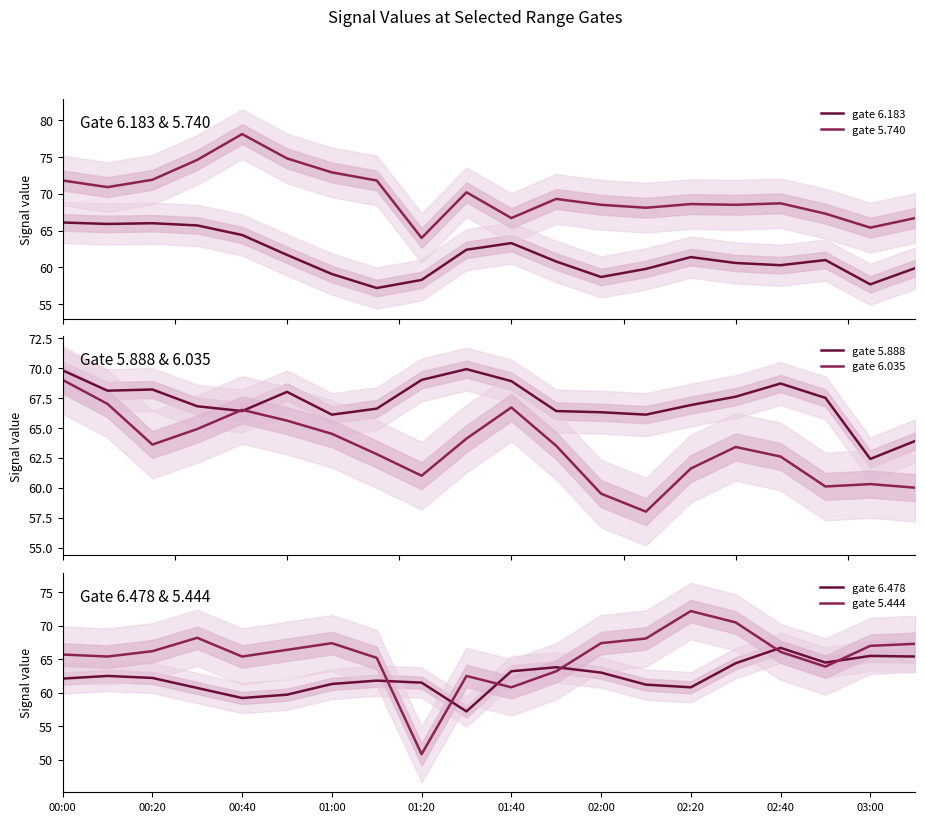

What is the maximum value for gate 5.740?

78.1